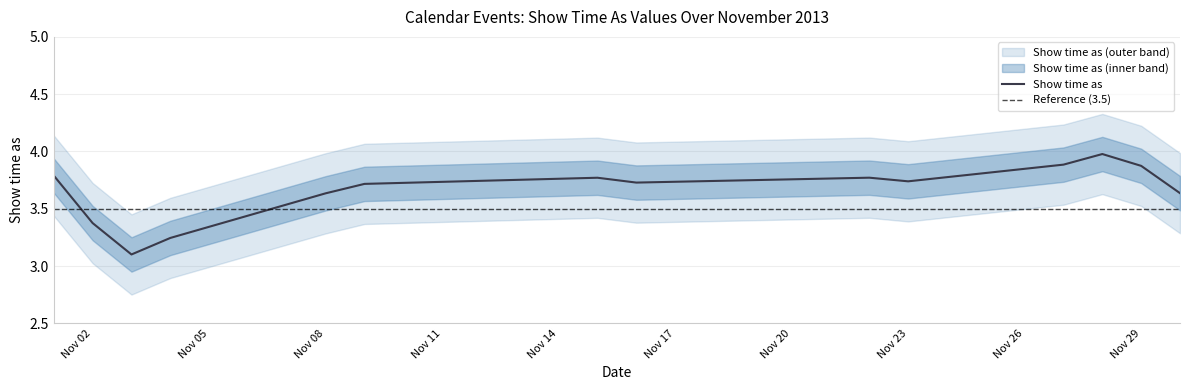

What is the maximum value for Show time as?

4.0